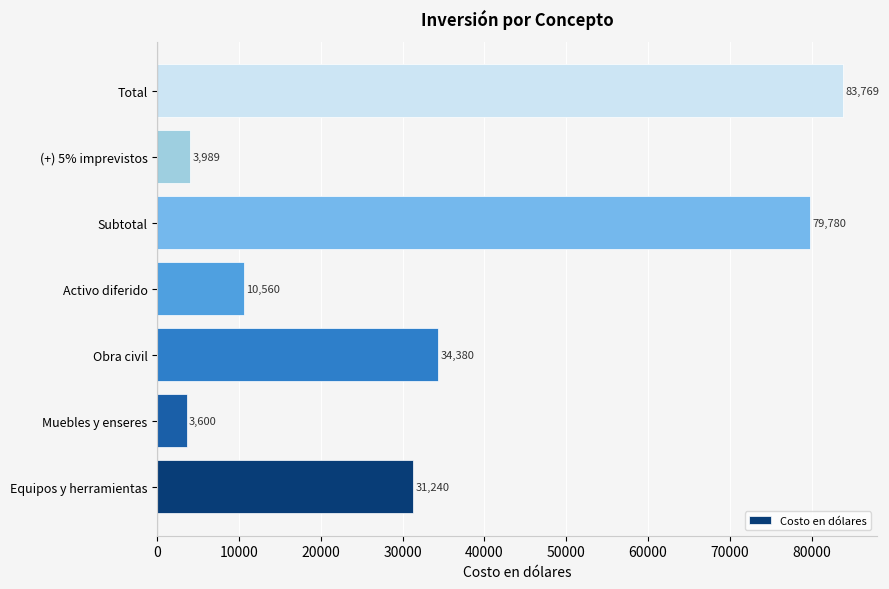

List the labels in order of value, smallest first.

Muebles y enseres, (+) 5% imprevistos, Activo diferido, Equipos y herramientas, Obra civil, Subtotal, Total